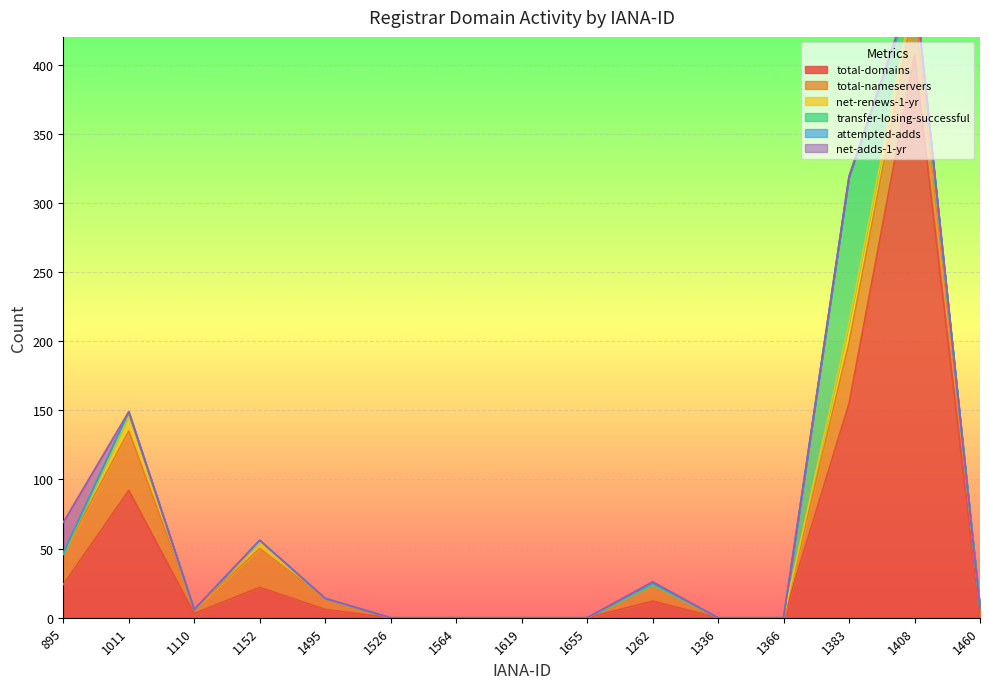

True or false: total-nameservers has a value of 5 at 1460.

True